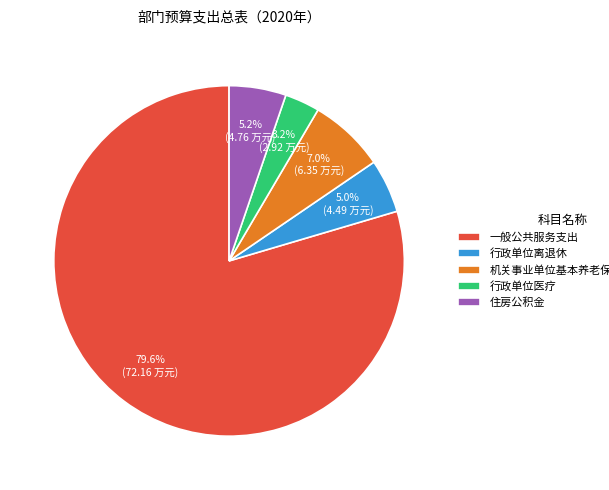

To the nearest percent, what is the combined percentage of 行政单位医疗 and 机关事业单位基本养老保险缴费支出?

10%